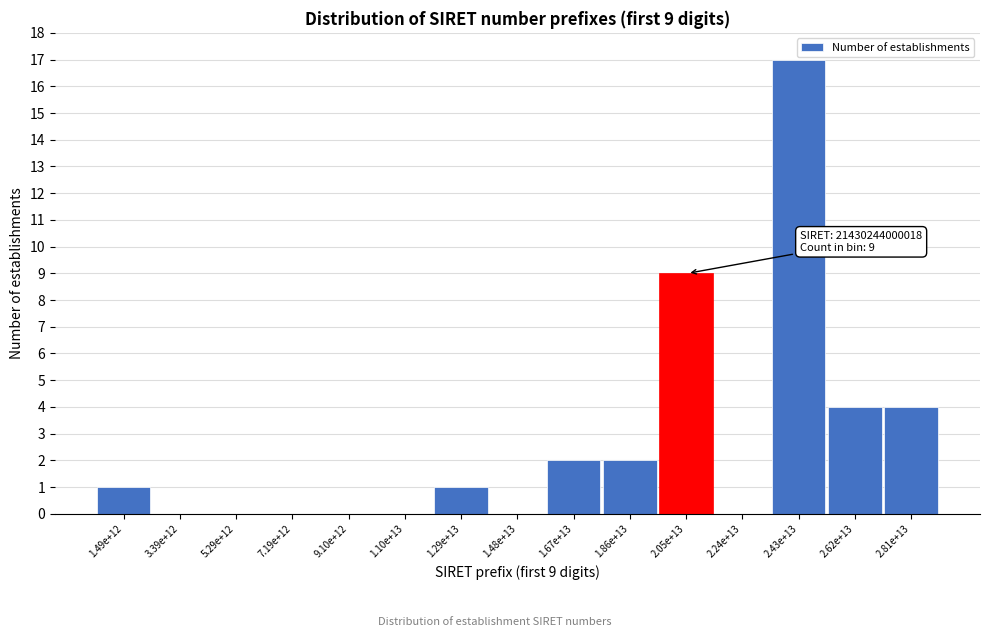

Reading left to right, transcribe all the data shown in this chart.

1.49e+12=1	3.39e+12=0	5.29e+12=0	7.19e+12=0	9.10e+12=0	1.10e+13=0	1.29e+13=1	1.48e+13=0	1.67e+13=2	1.86e+13=2	2.05e+13=9	2.24e+13=0	2.43e+13=17	2.62e+13=4	2.81e+13=4